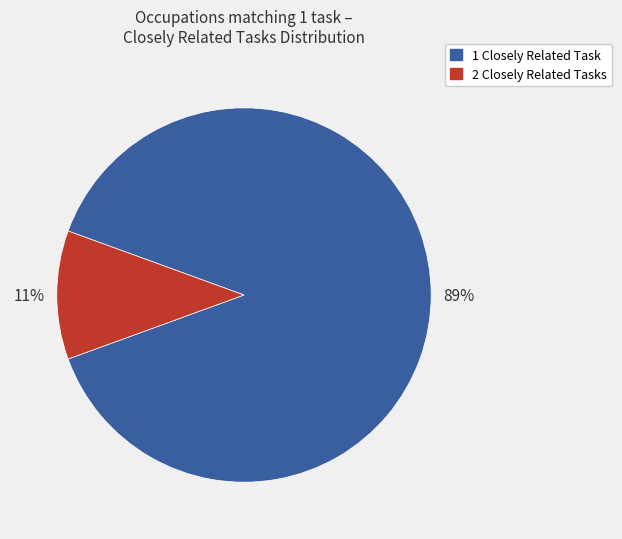

Does any single category account for the majority?

Yes